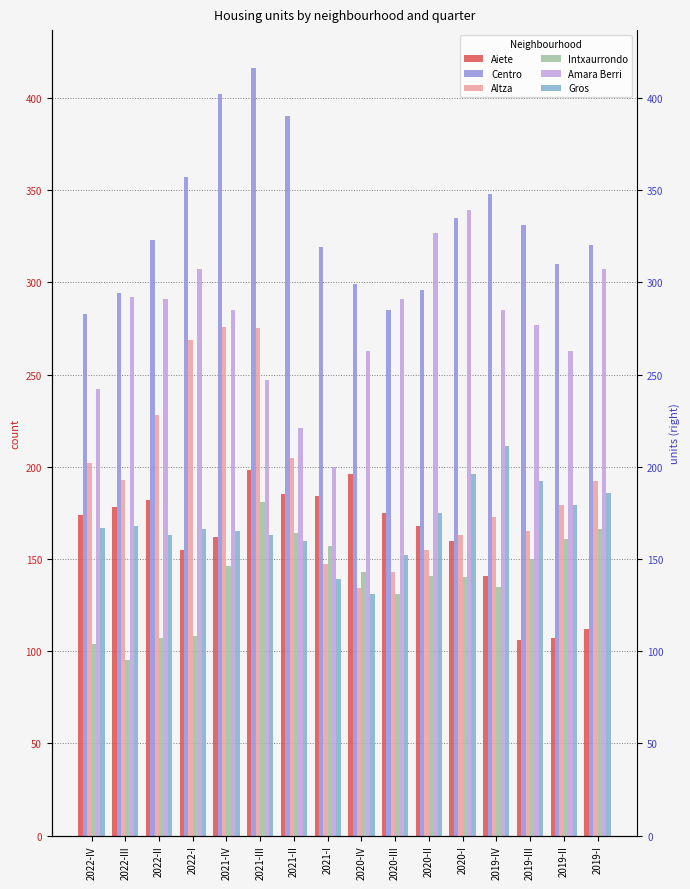

What is the difference between the maximum and minimum values in the Aiete series?

92